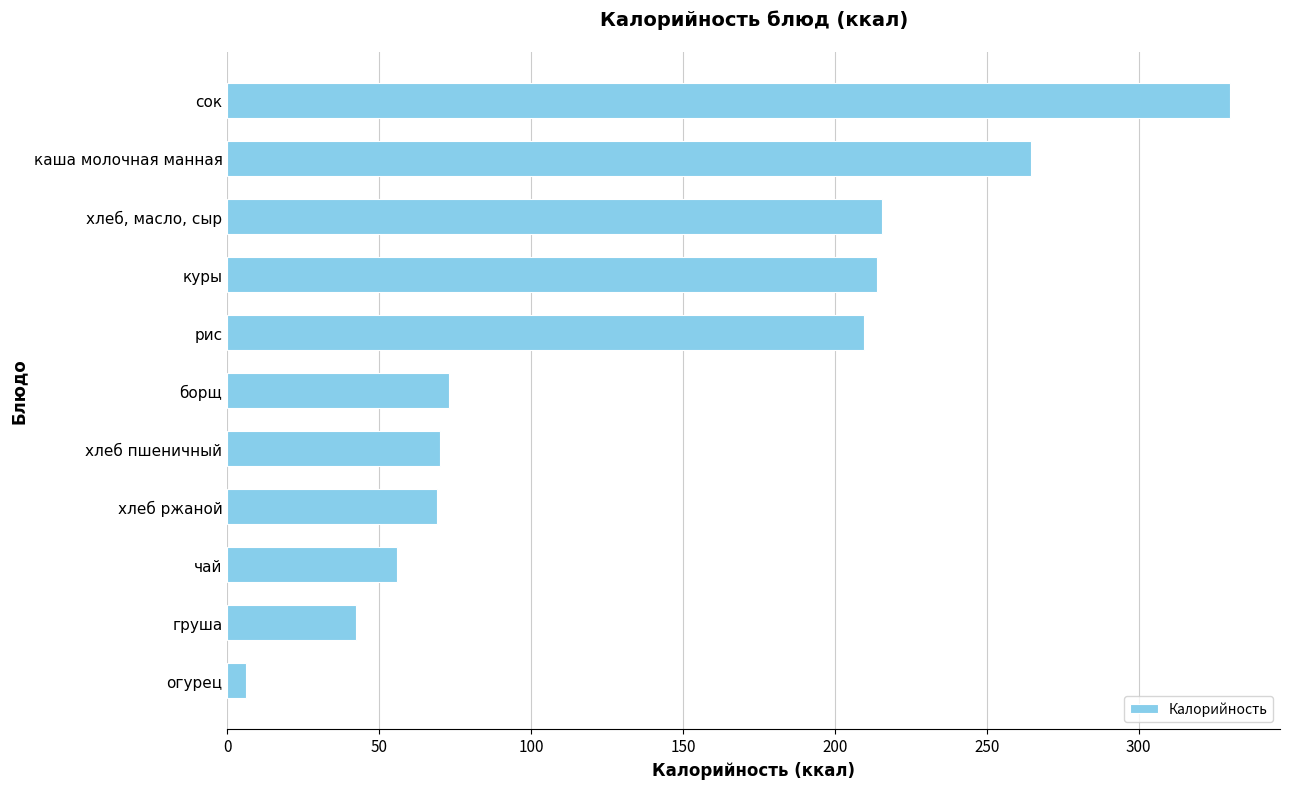

Is it true that the value at сок is 97.5?

False